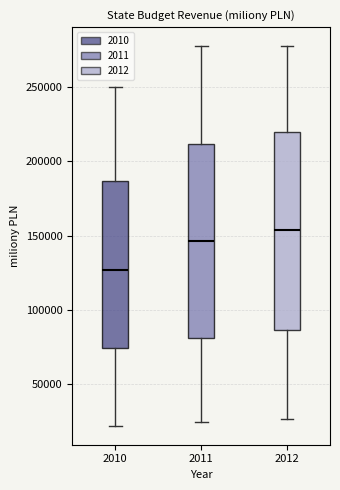

Which box has the highest median line?

2012